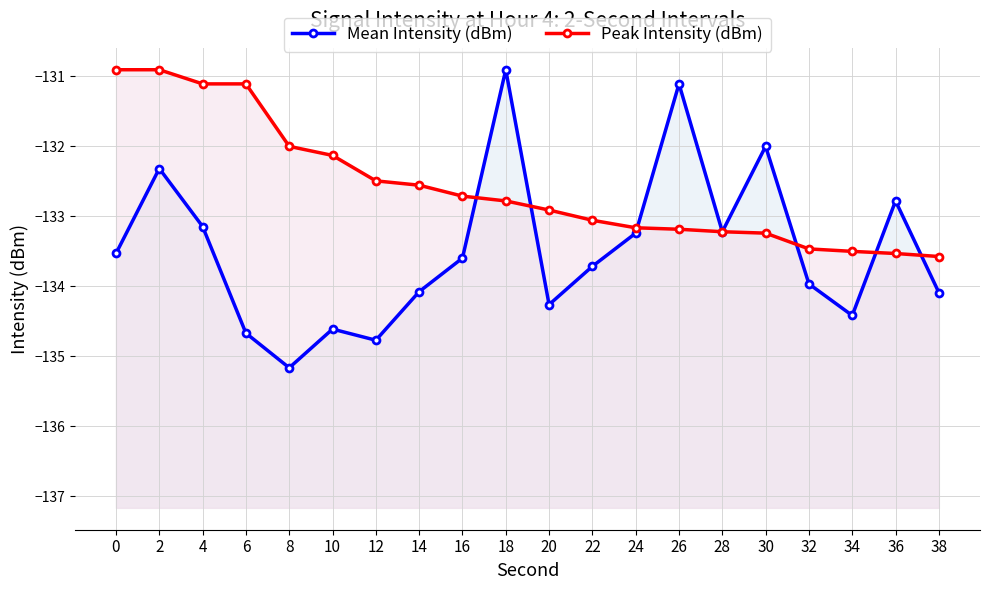

What is the greatest value displayed?

-130.9